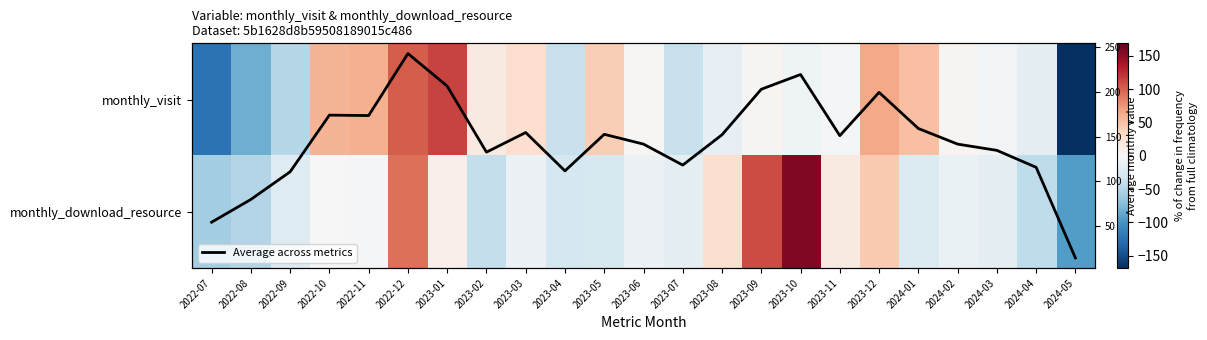

What is the sum of all Average across metrics values?

3341.0